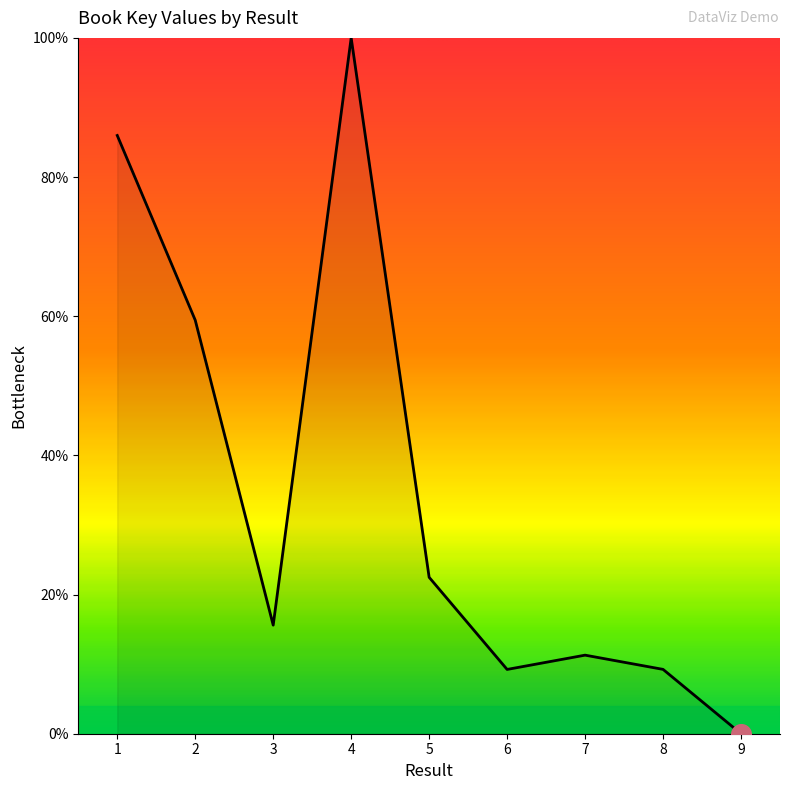

Approximately how many times larger is the value at 4 compared to 3?

6.4